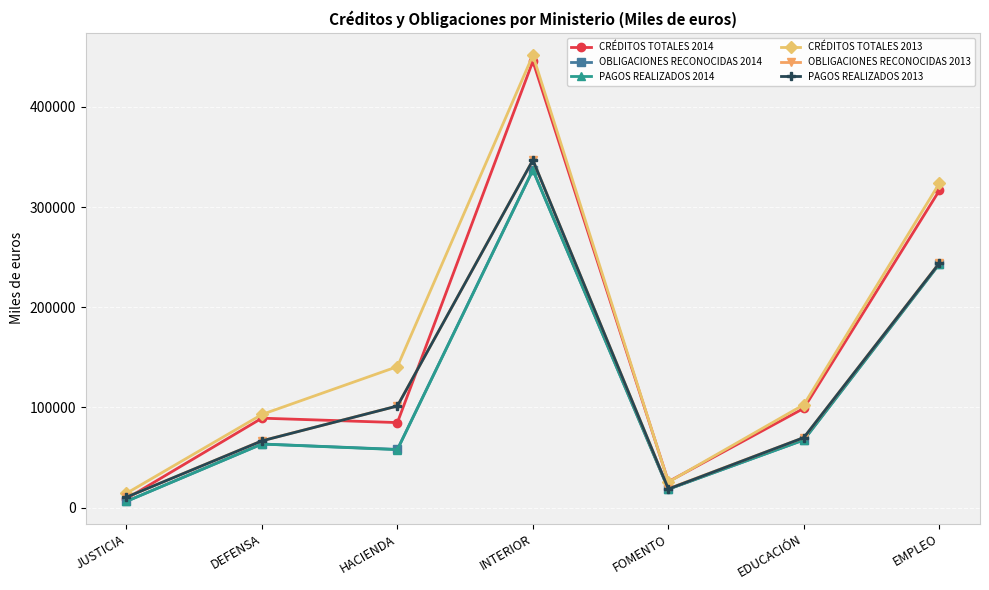

Count the number of categories in the chart.

7